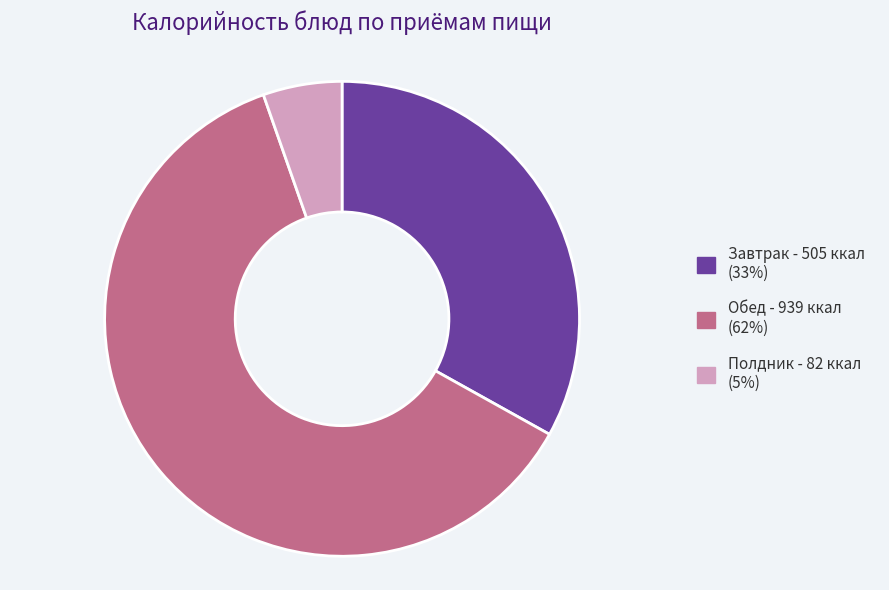

Is there any slice that represents more than half of the pie?

Yes